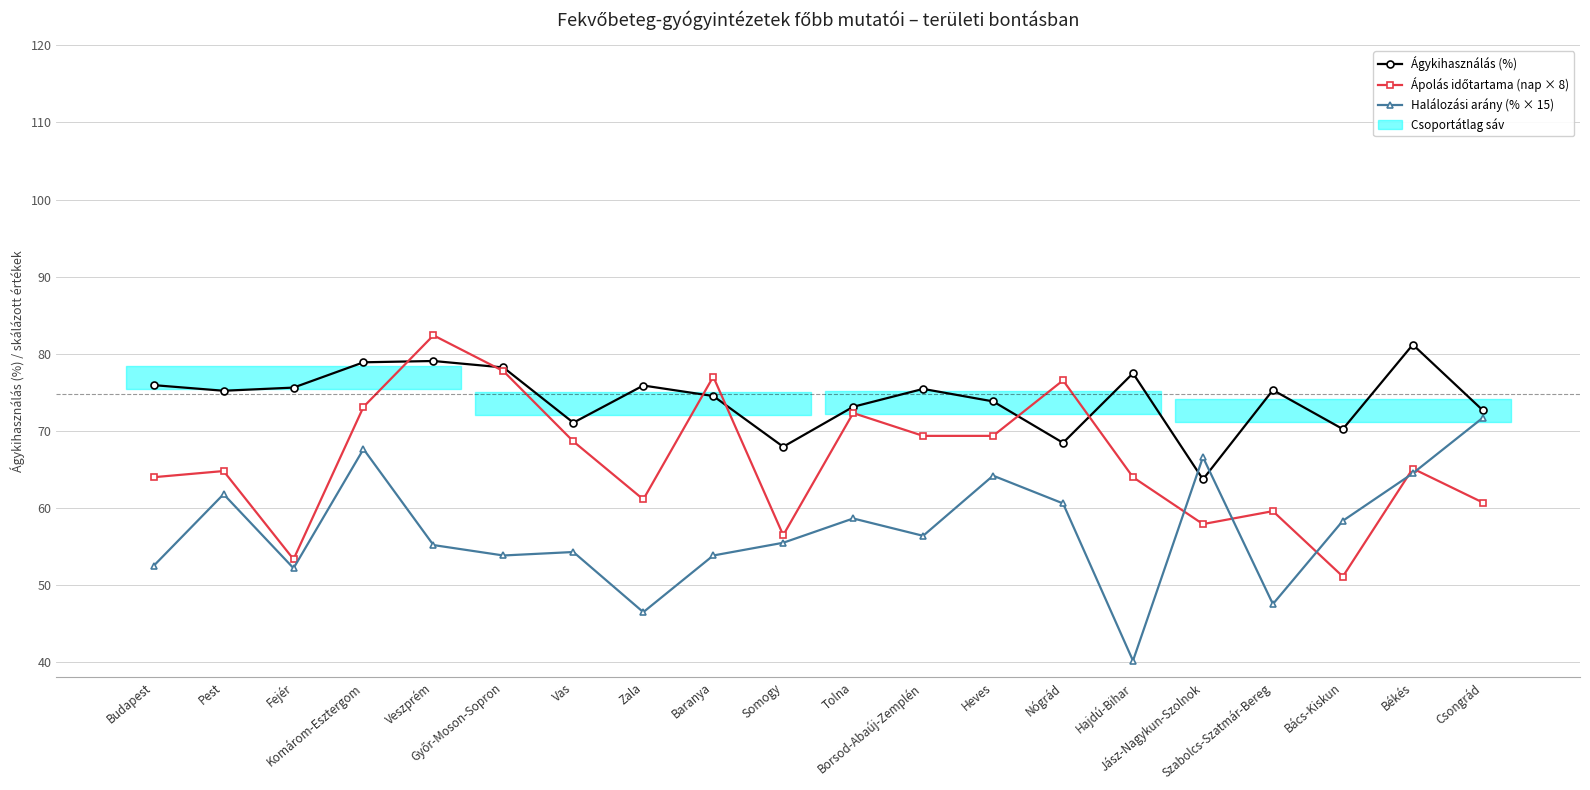

At which label does Ápolás időtartama (nap × 8) reach its peak?

Veszprém